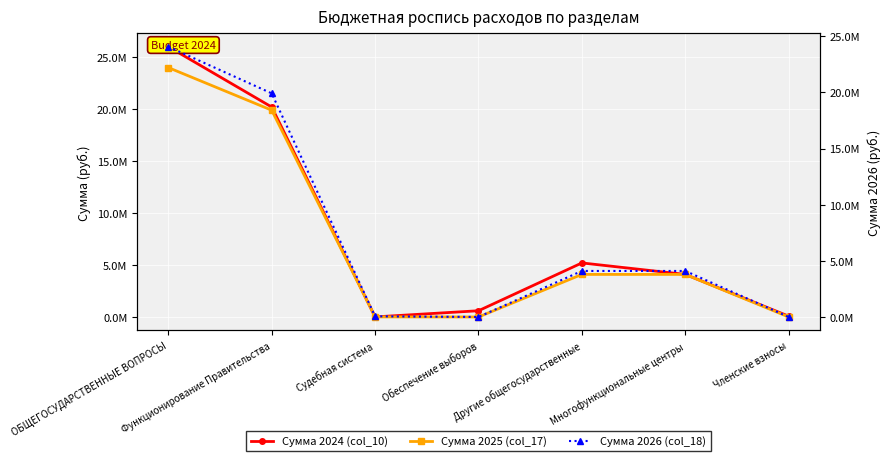

Which series has the largest range (max minus min)?

Сумма 2024 (col_10)